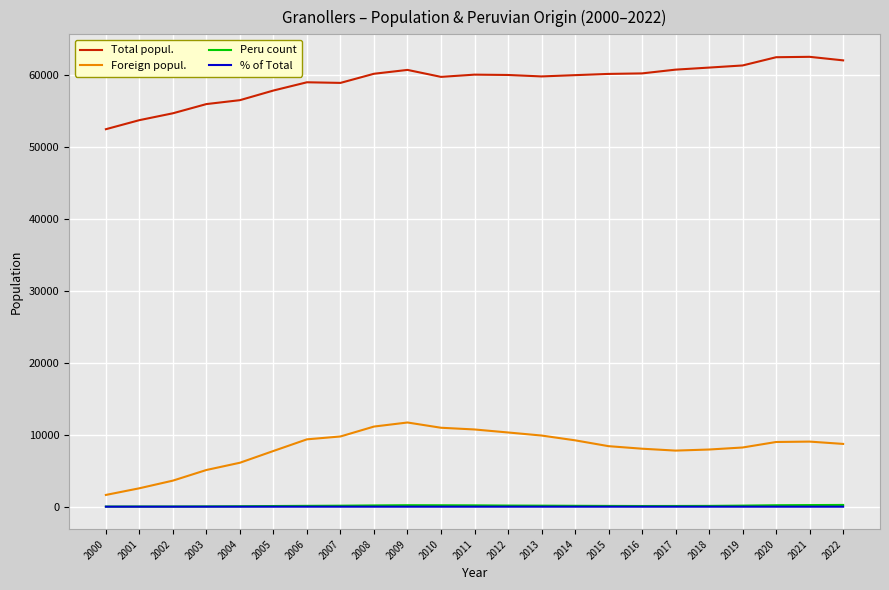

True or false: % of Total and Foreign popul. intersect in this chart.

False